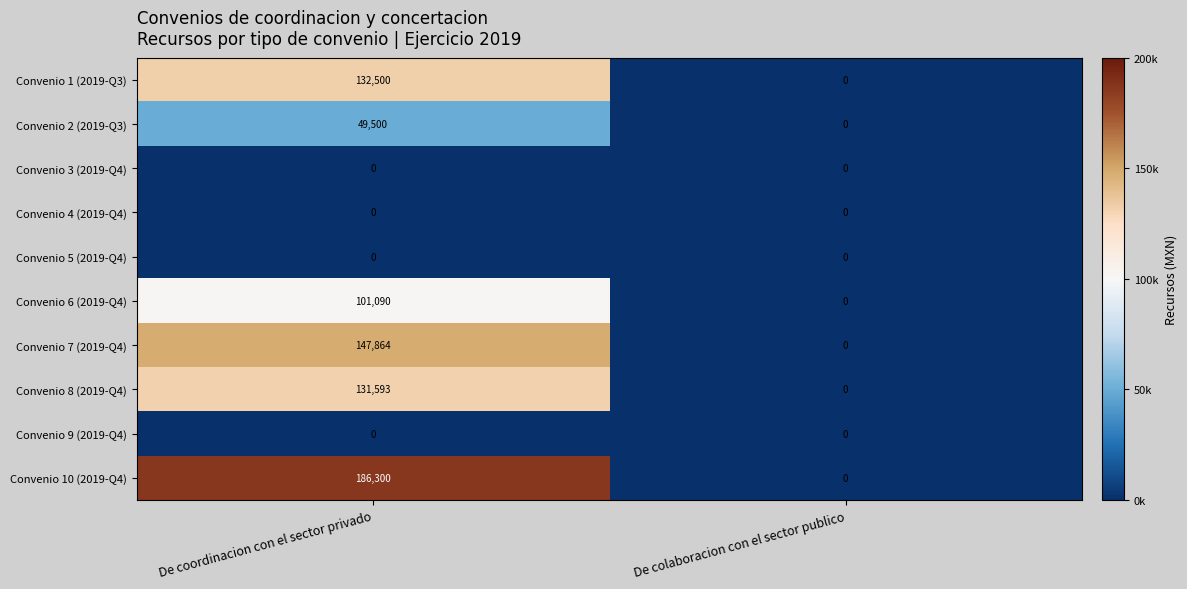

How many distinct data groups are displayed?

10